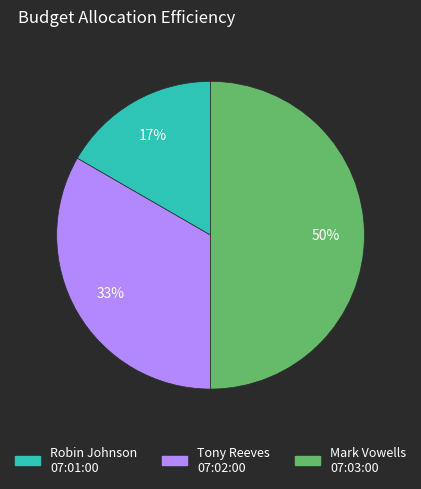

What is the smallest slice in the pie chart?

Robin Johnson 07:01:00